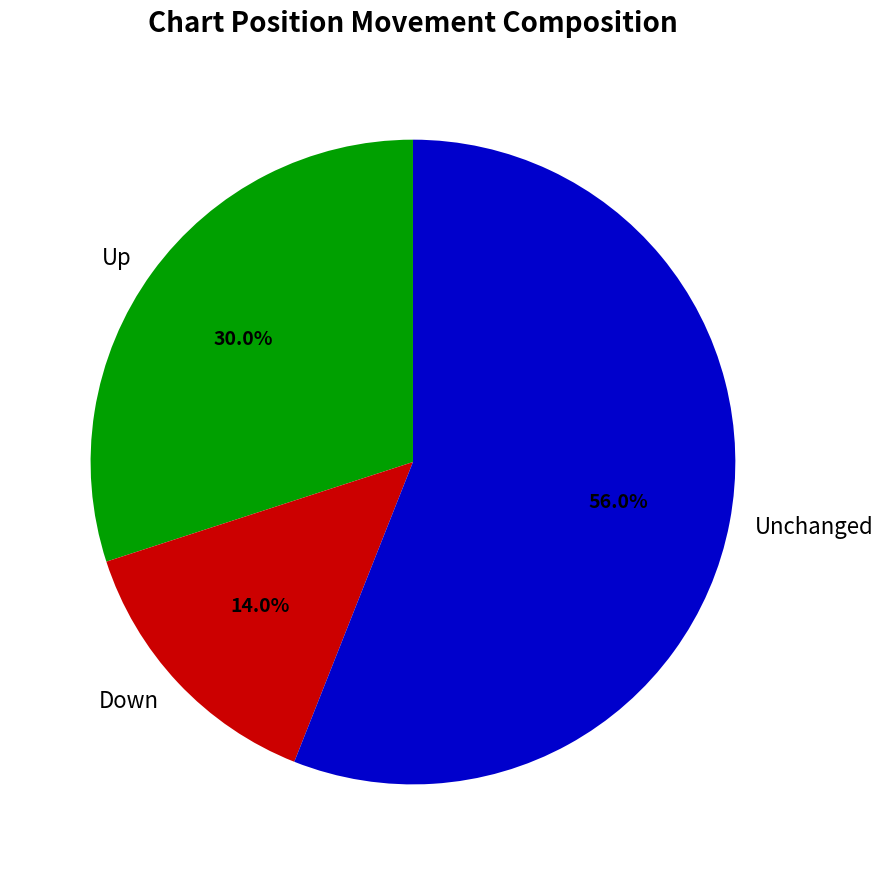

Approximately how many times larger is the value at Up compared to Unchanged?

0.5